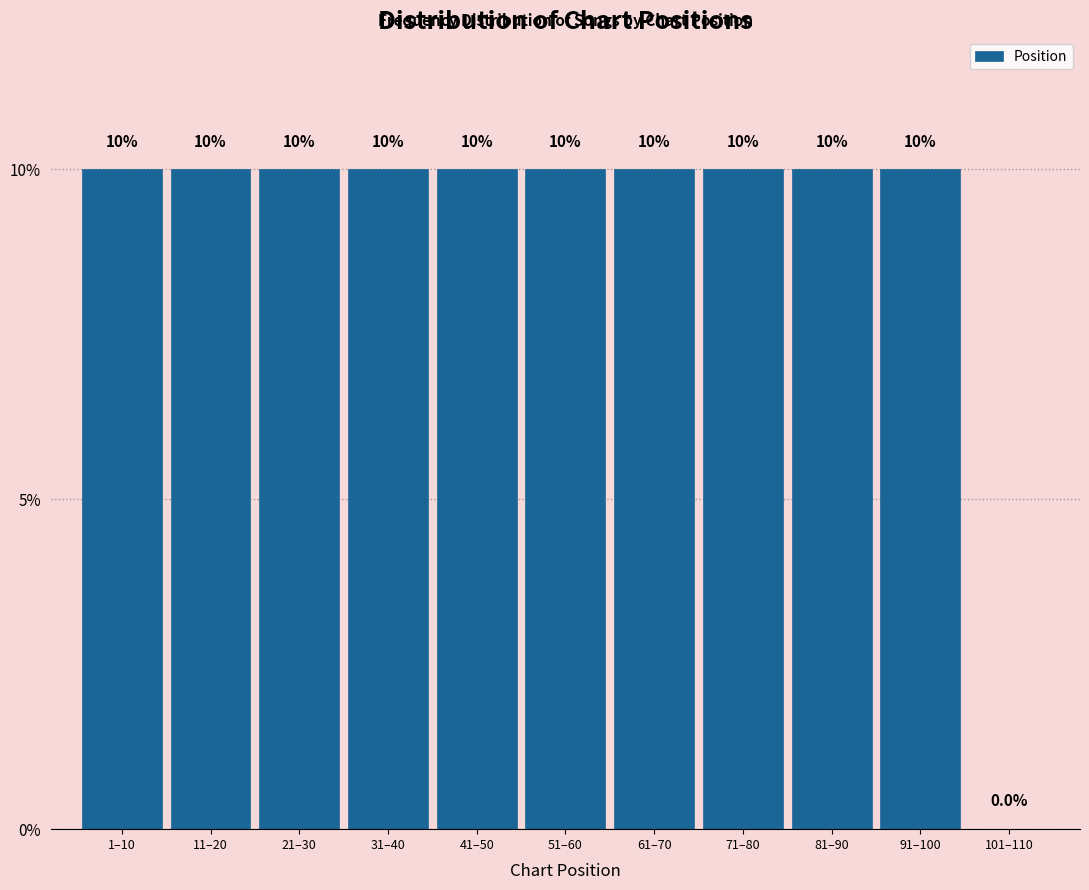

Reading left to right, extract all data points from this chart.

1–10=10	11–20=10	21–30=10	31–40=10	41–50=10	51–60=10	61–70=10	71–80=10	81–90=10	91–100=10	101–110=0